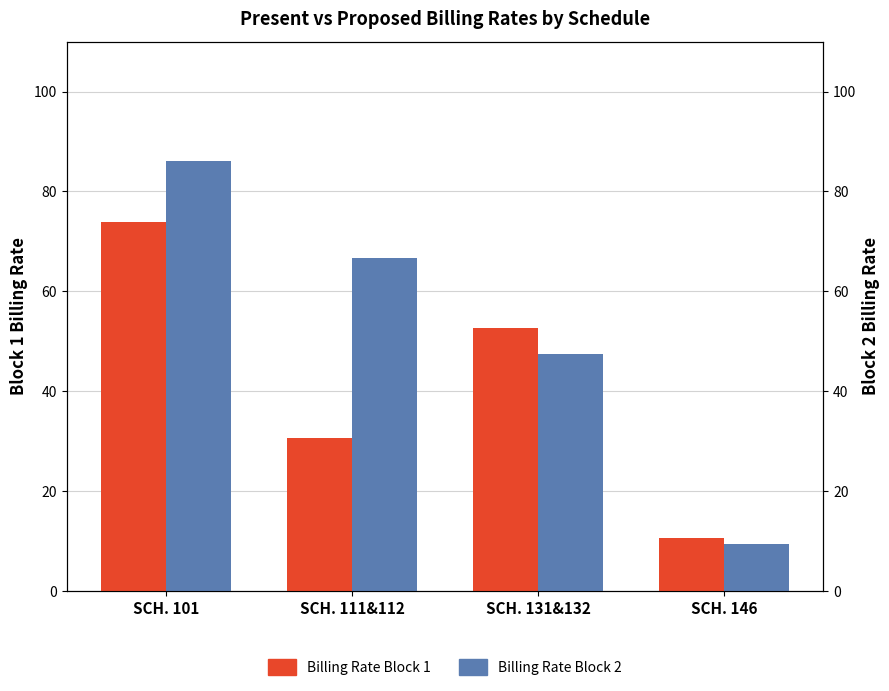

Which has a higher value, SCH. 131&132 or SCH. 146?

SCH. 131&132